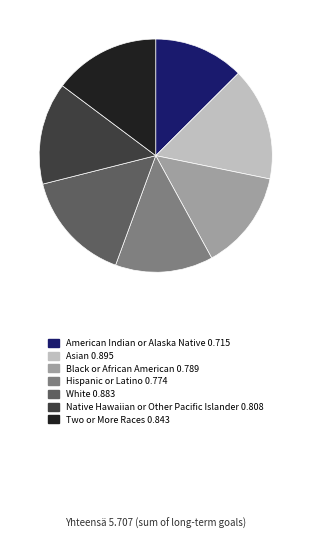

Does any single category account for the majority?

No